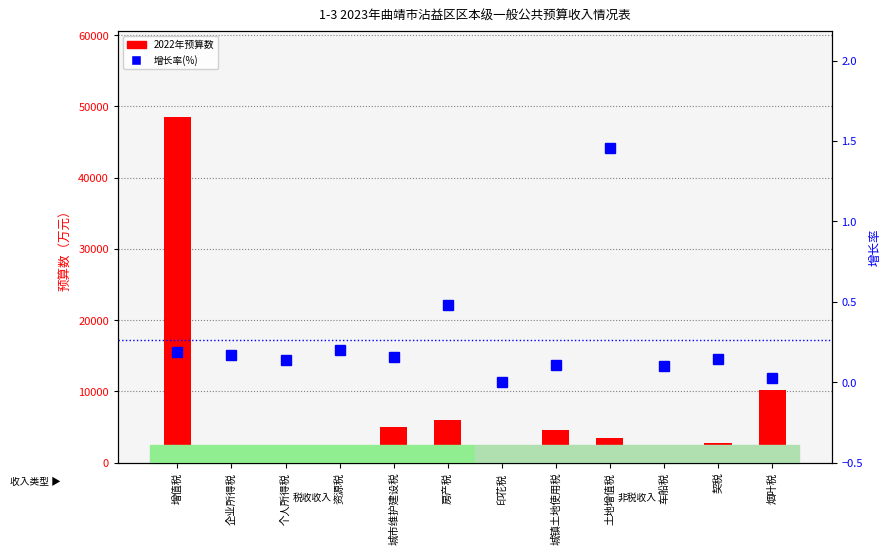

What is the label of the 8th bar from the left?

城镇土地使用税